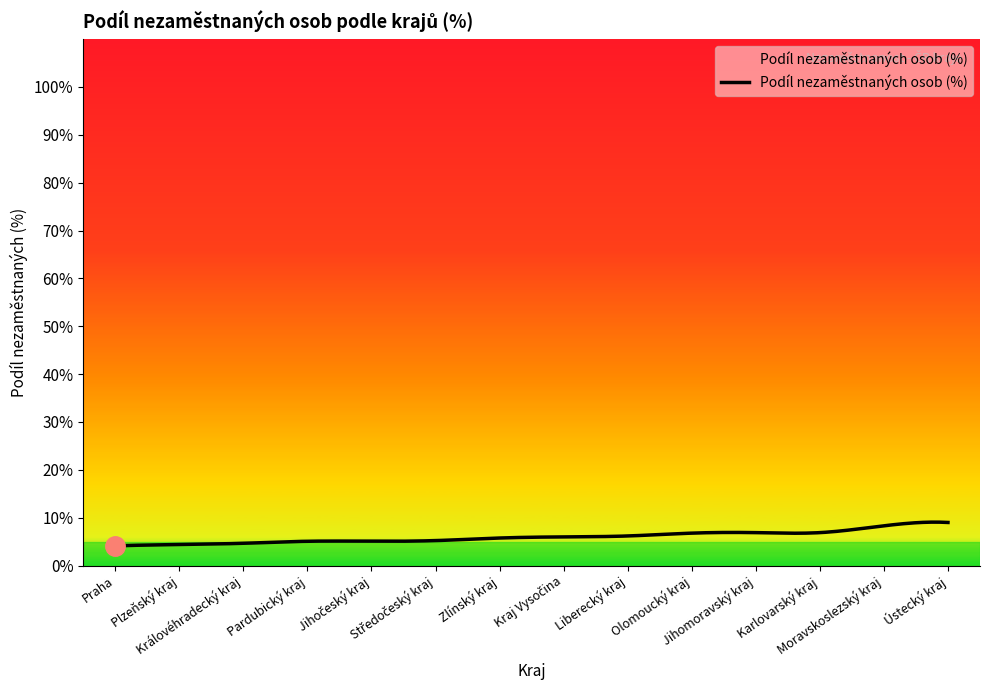

What is the difference between the maximum and minimum values?

5.0